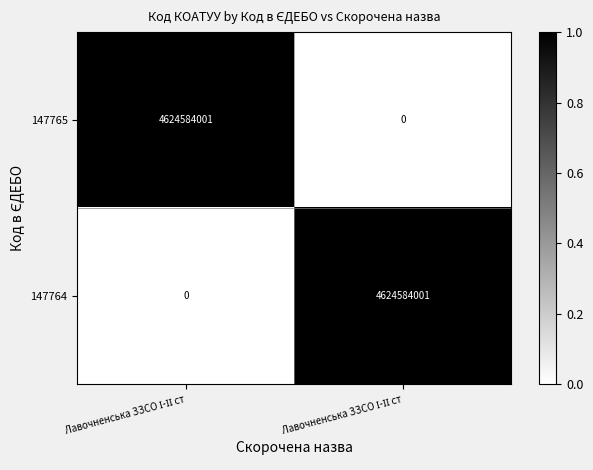

How many positive values does the 147764 series have?

1